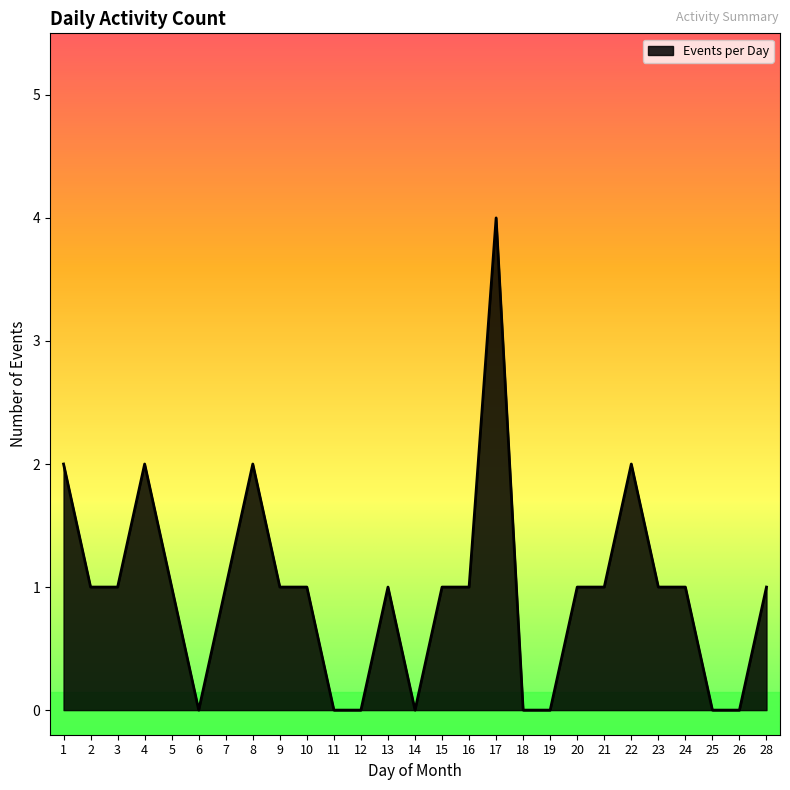

What is the maximum value shown in the chart?

4